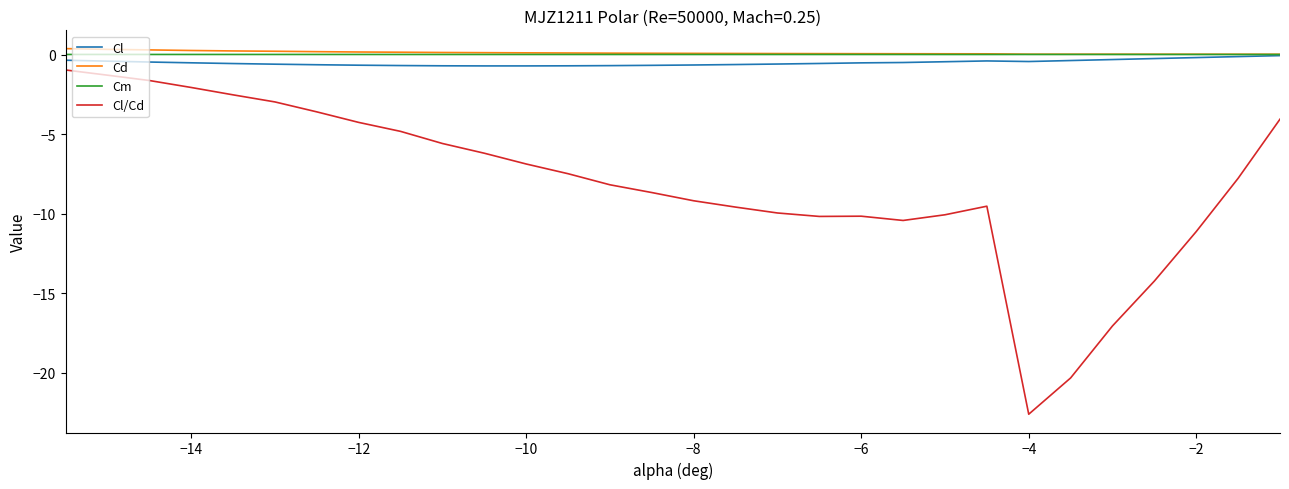

Does the chart have visible grid lines?

No